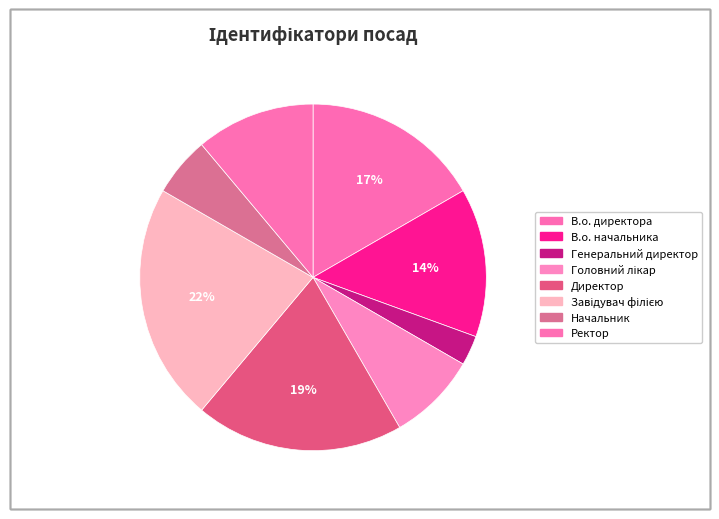

Count the number of slices in the pie.

8